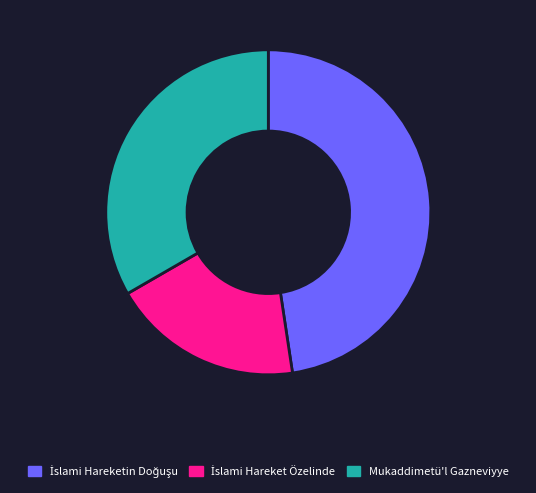

Is there any slice that represents more than half of the pie?

No